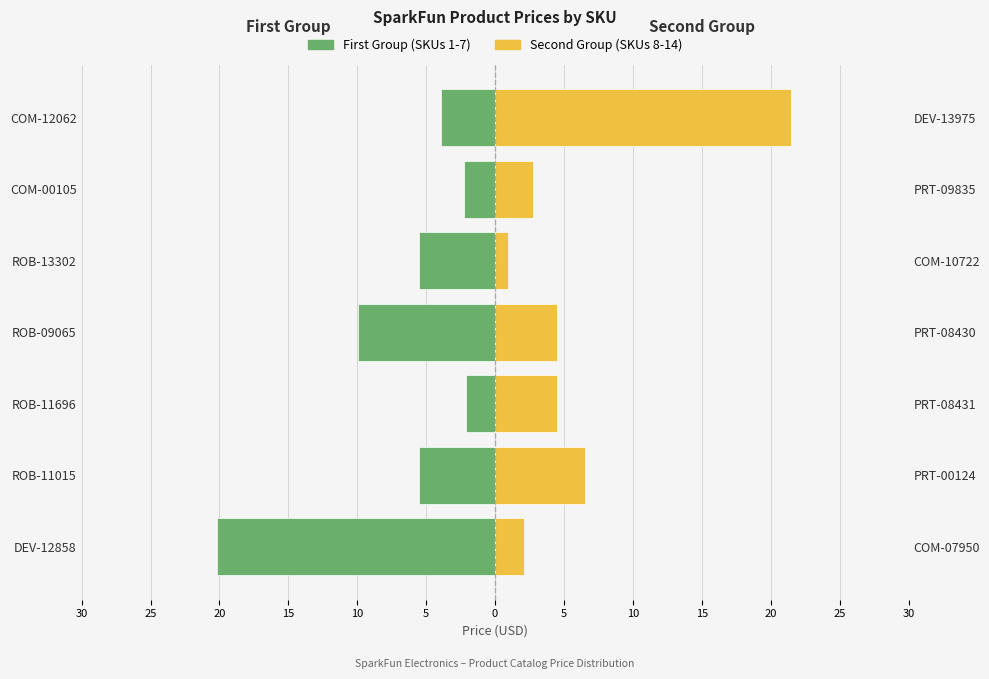

How many categories are shown in the chart?

7